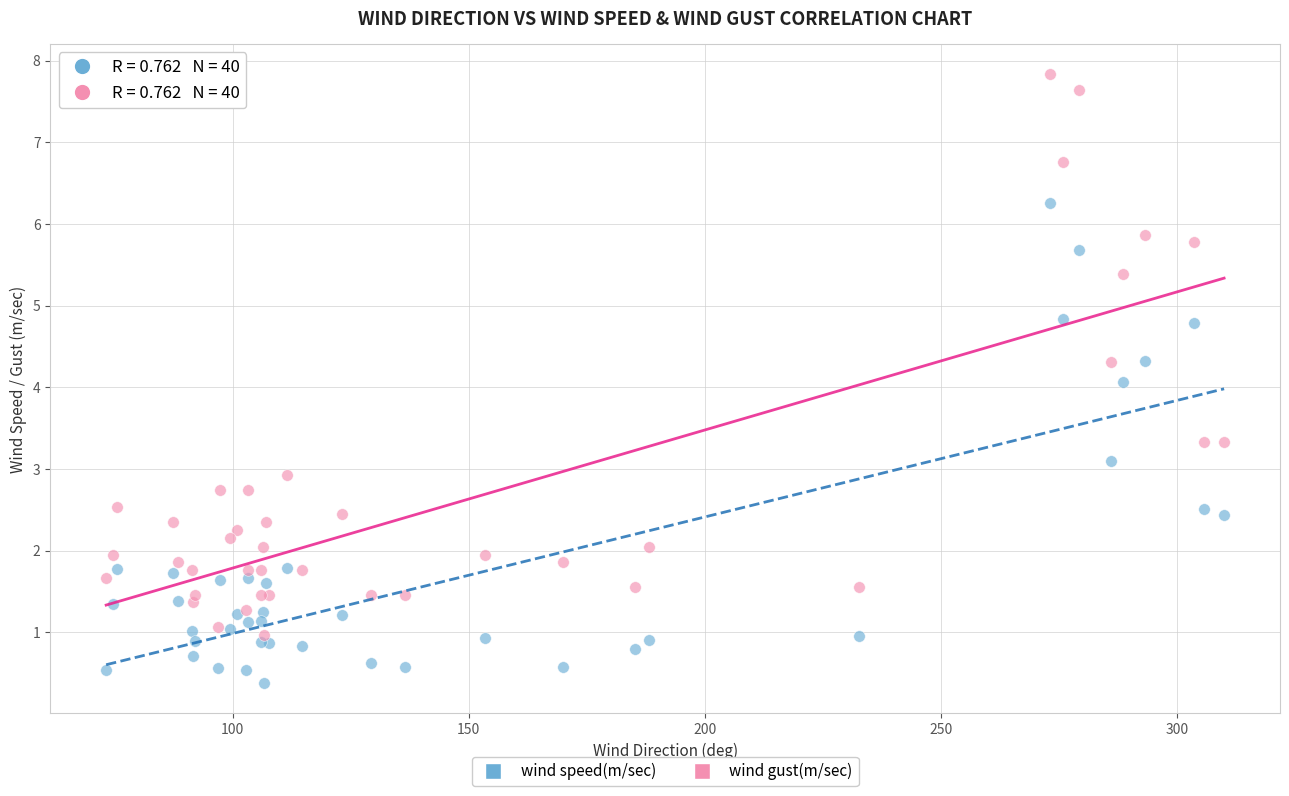

Which series contains the lowest Y value?

wind speed(m/sec)